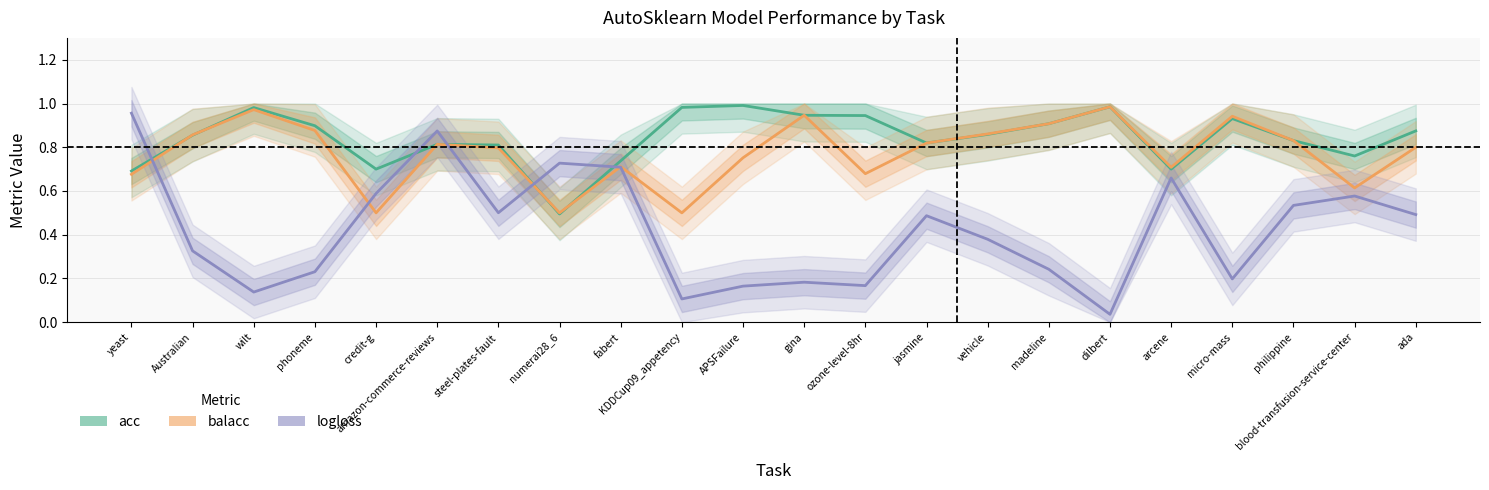

At how many categories does at least one series exceed 0?

22